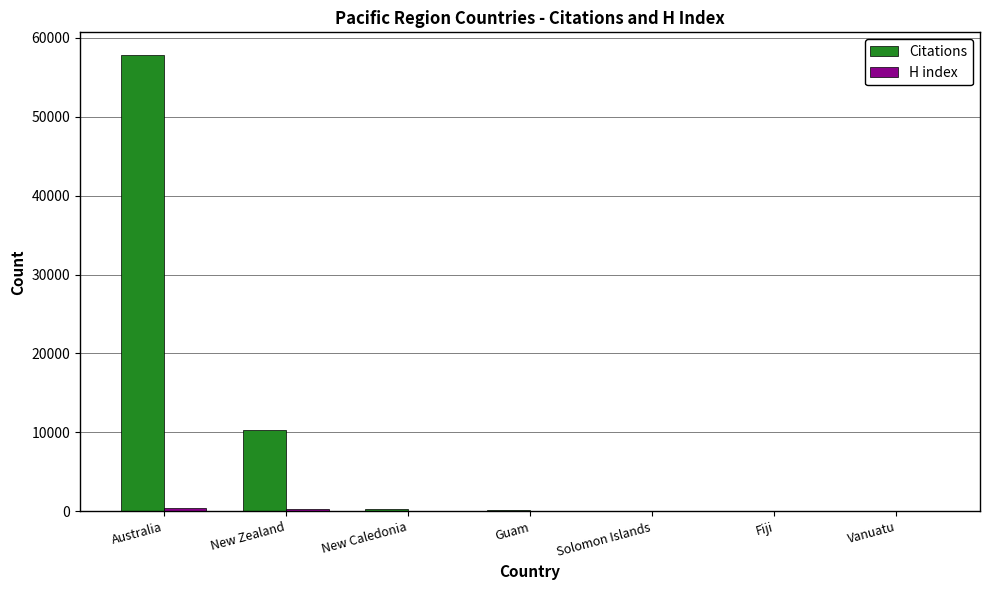

Is it true that Citations equals 16186 at New Zealand?

False